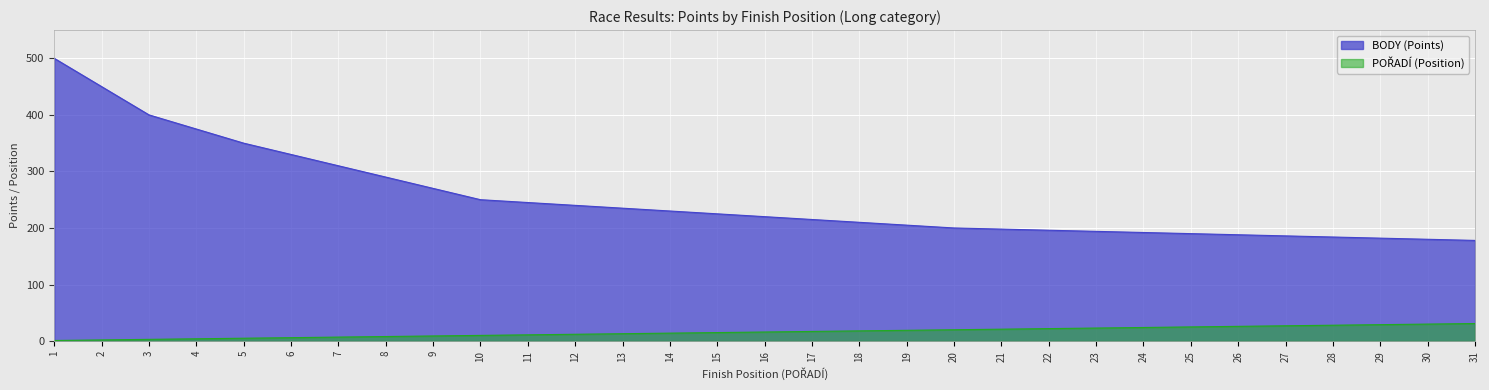

What are all the series names shown in the legend?

BODY, POŘADÍ